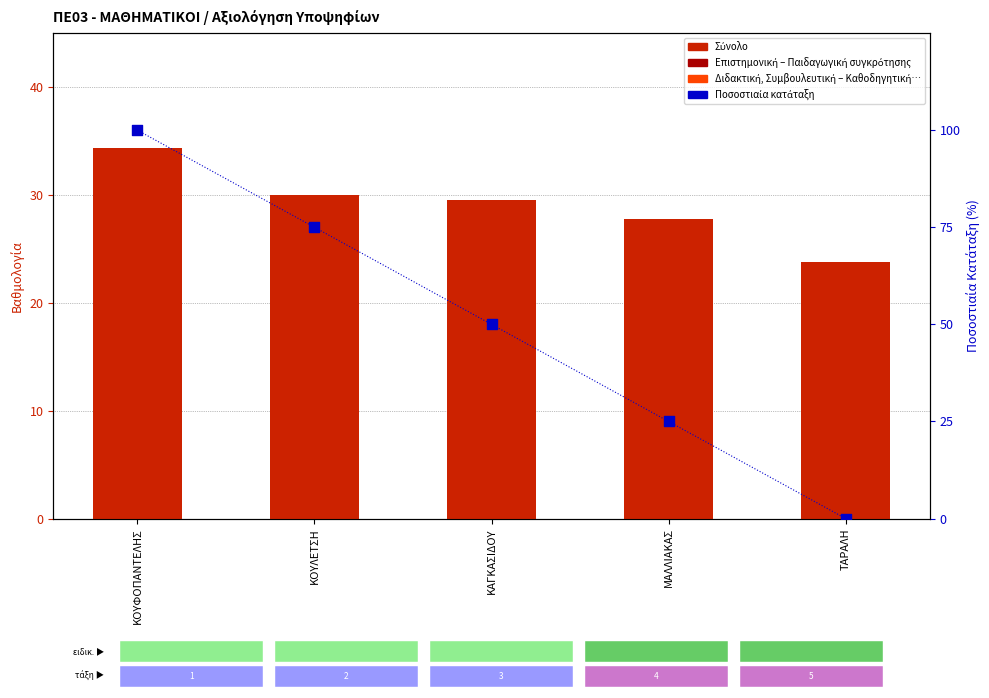

Is the value of Ποσοστιαία κατάταξη at ΚΟΥΛΕΤΣΗ greater than the value of Σύνολο at ΜΑΛΛΙΑΚΑΣ?

Yes